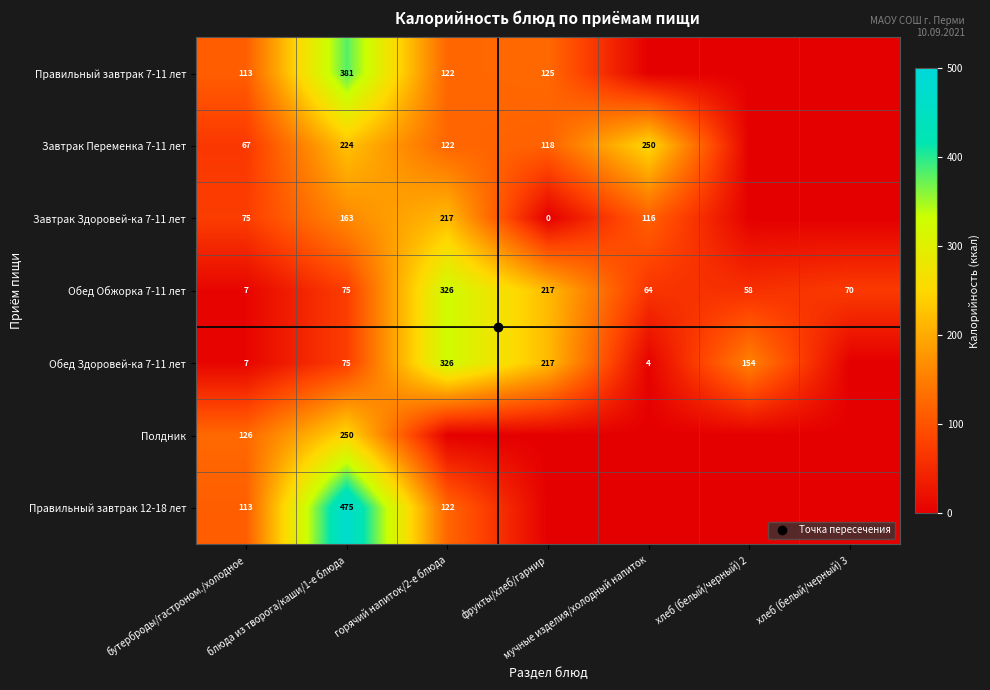

At which category is the sum across all series the highest?

блюда из творога/каши/1-е блюда